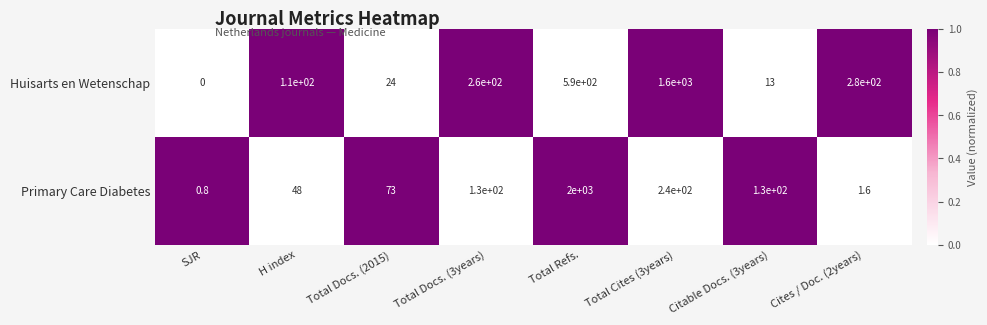

Is it true that Primary Care Diabetes equals 240.0 at Total Cites (3years)?

True